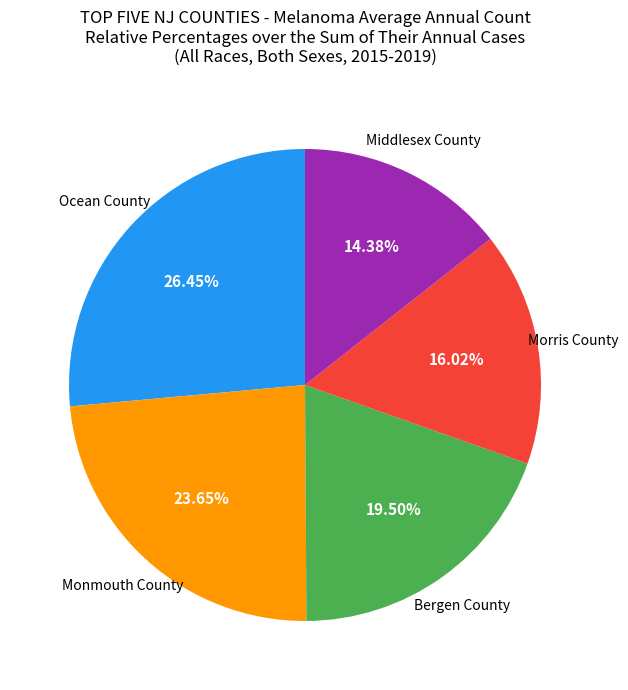

Is there a majority slice in this chart?

No